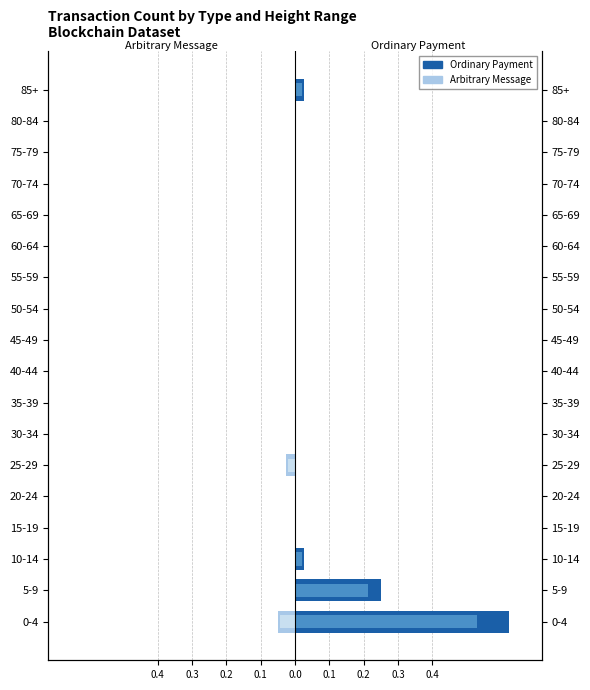

How many data points does each series have?

18